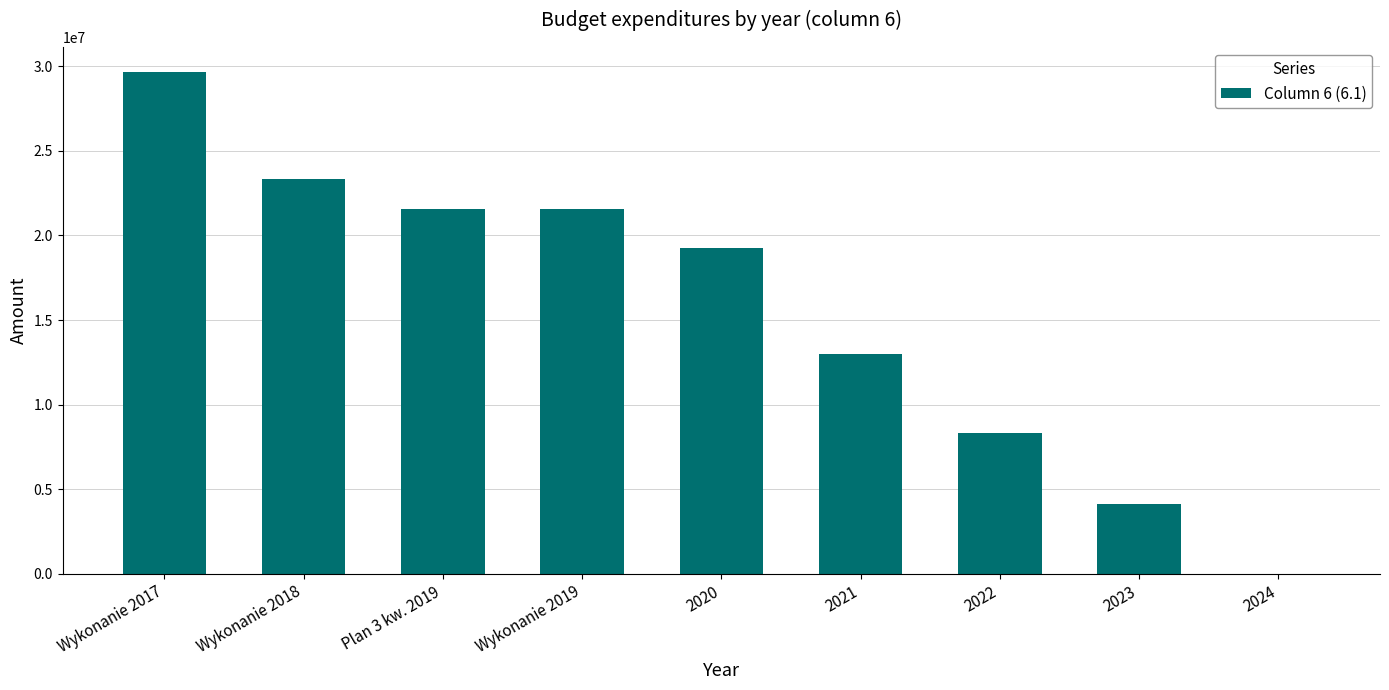

Are the bars horizontal?

No